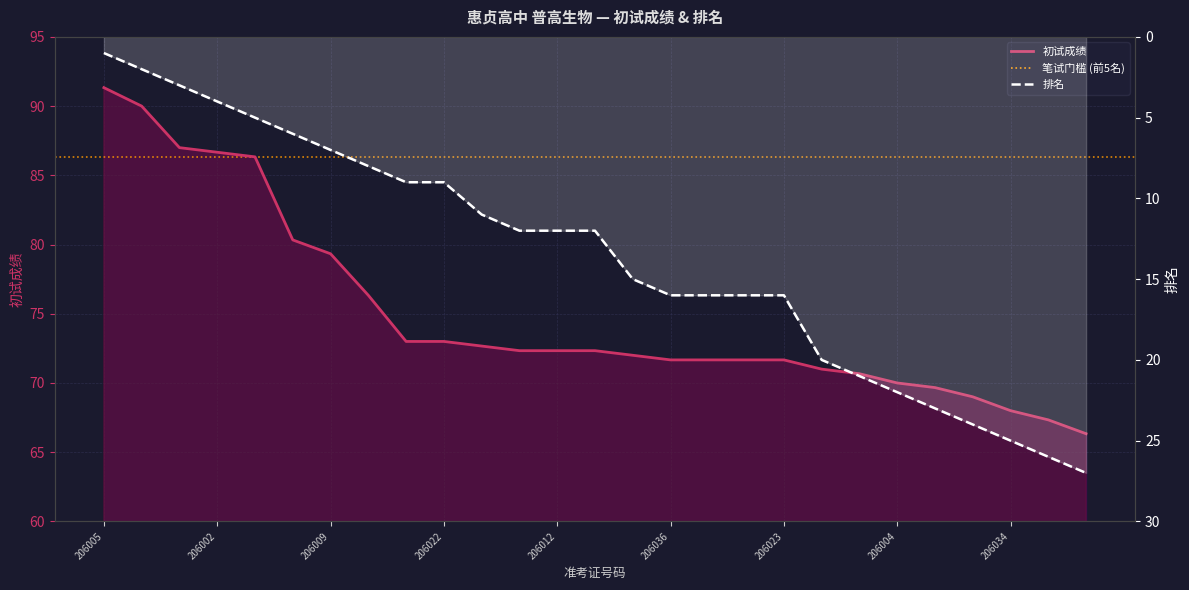

True or false: 排名 has a value of 3.8 at 206014.

False